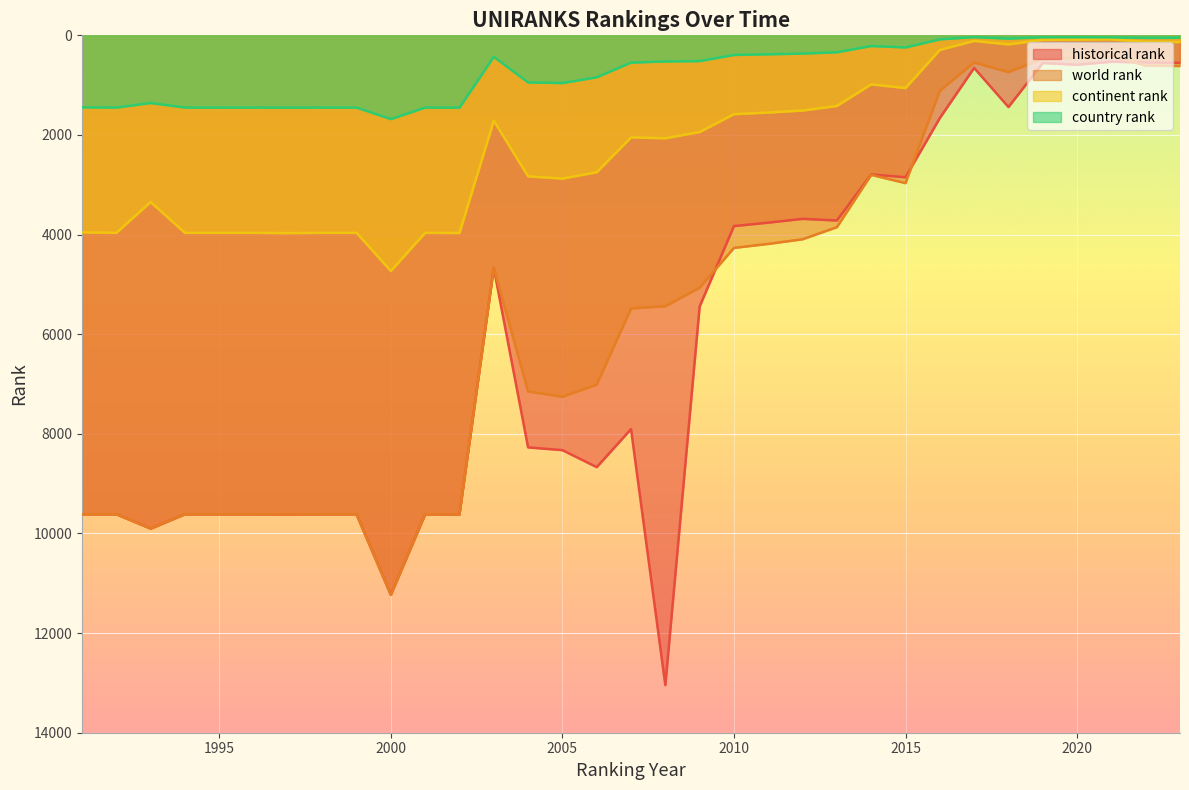

At which category does the chart reach its peak across all series?

2008